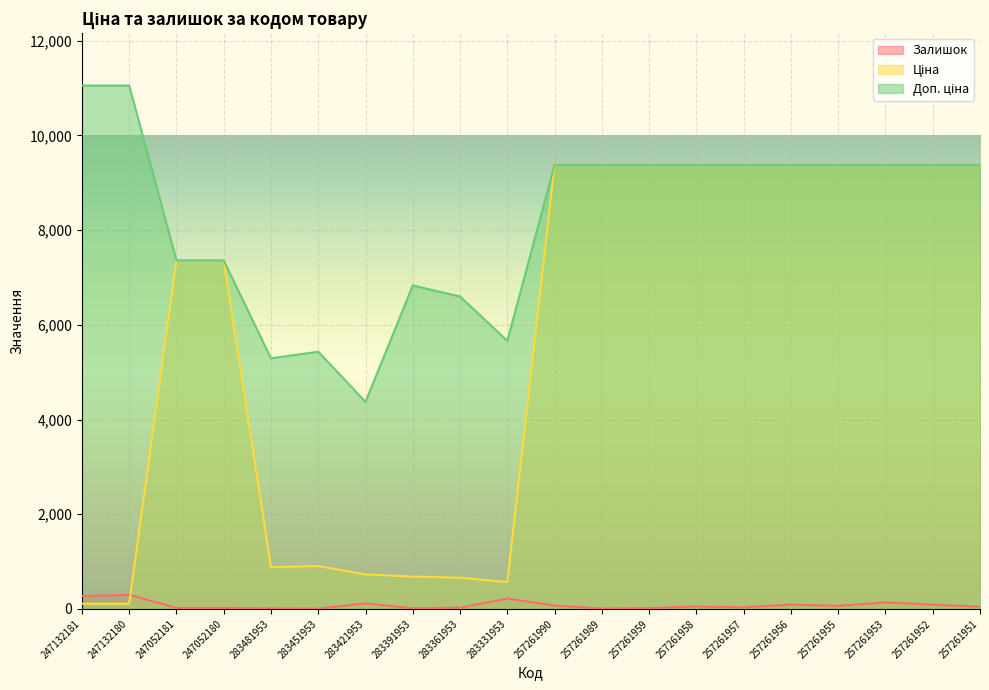

Which has a higher value, 247052181 or 257261958?

257261958